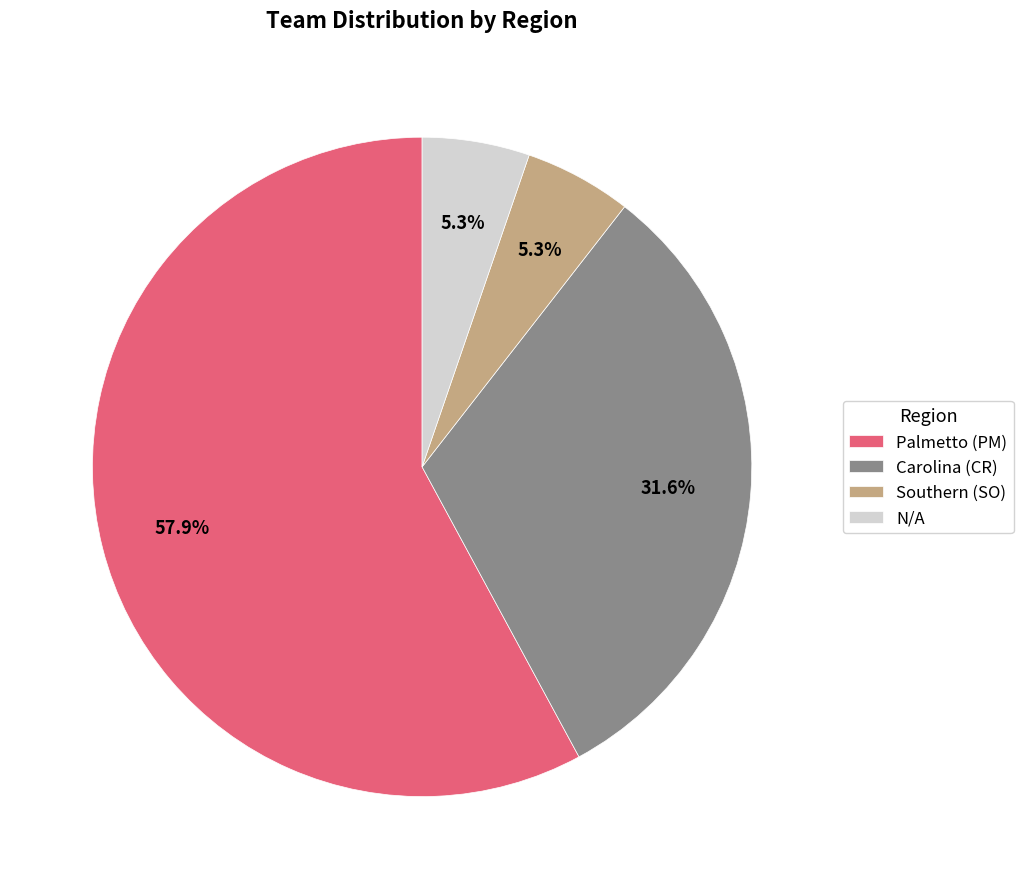

How many segments does this pie chart have?

4